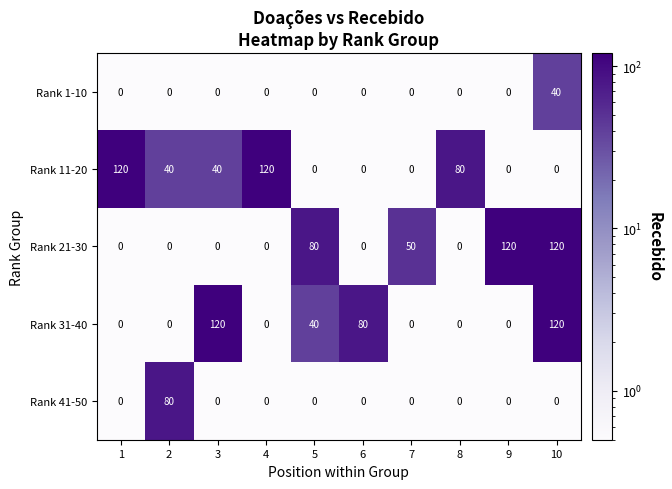

Which series changed the most between 9 and 10?

Rank 31-40